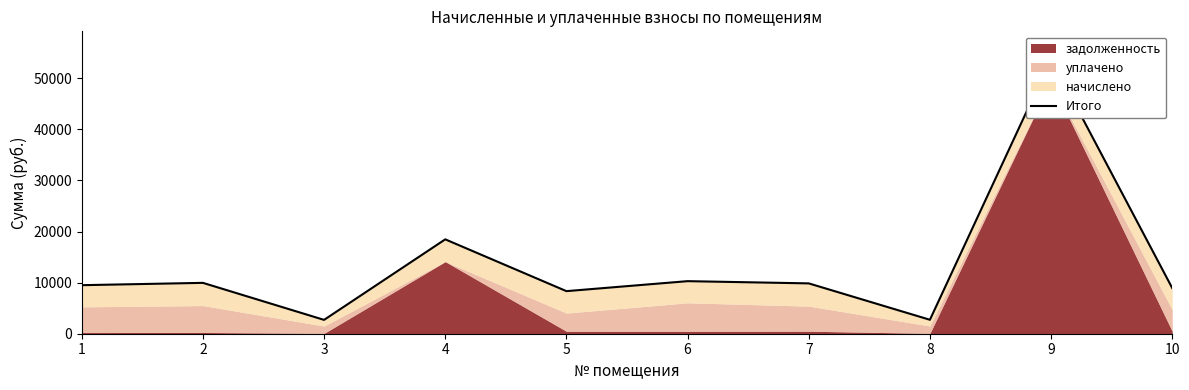

Reading left to right, transcribe all the data shown in this chart.

9501.1	9956.3	2708.8	18473.3	8335.1	10288.9	9853.0	2729.4	53809.9	8929.8